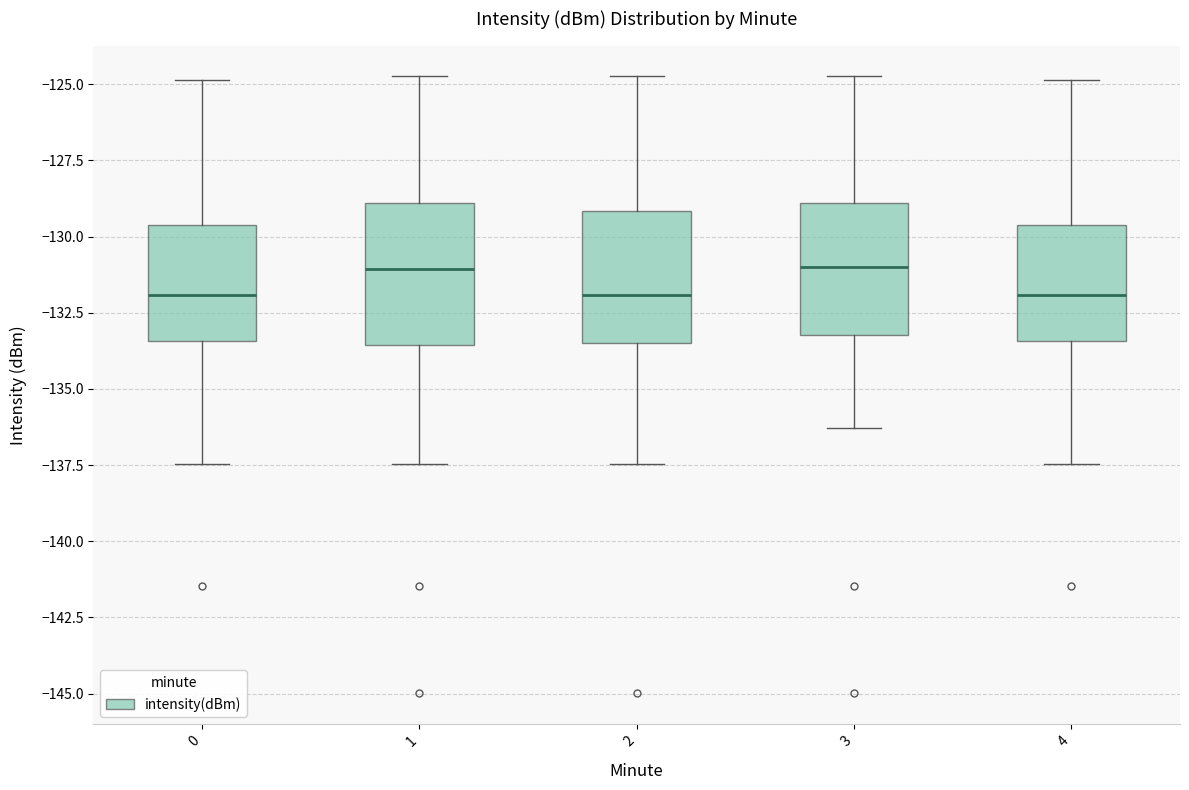

Reading left to right, read every box against the y-axis: the position of its median line, the range the box covers, and the ends of its whiskers. The values are not printed on the chart, so give them approximately, as read against the axis.

0: median -132.0, box -133.5 to -129.5, whiskers -137.5 to -125.0
1: median -131.0, box -133.5 to -129.0, whiskers -137.5 to -124.5
2: median -132.0, box -133.5 to -129.0, whiskers -137.5 to -124.5
3: median -131.0, box -133.0 to -129.0, whiskers -136.5 to -124.5
4: median -132.0, box -133.5 to -129.5, whiskers -137.5 to -125.0